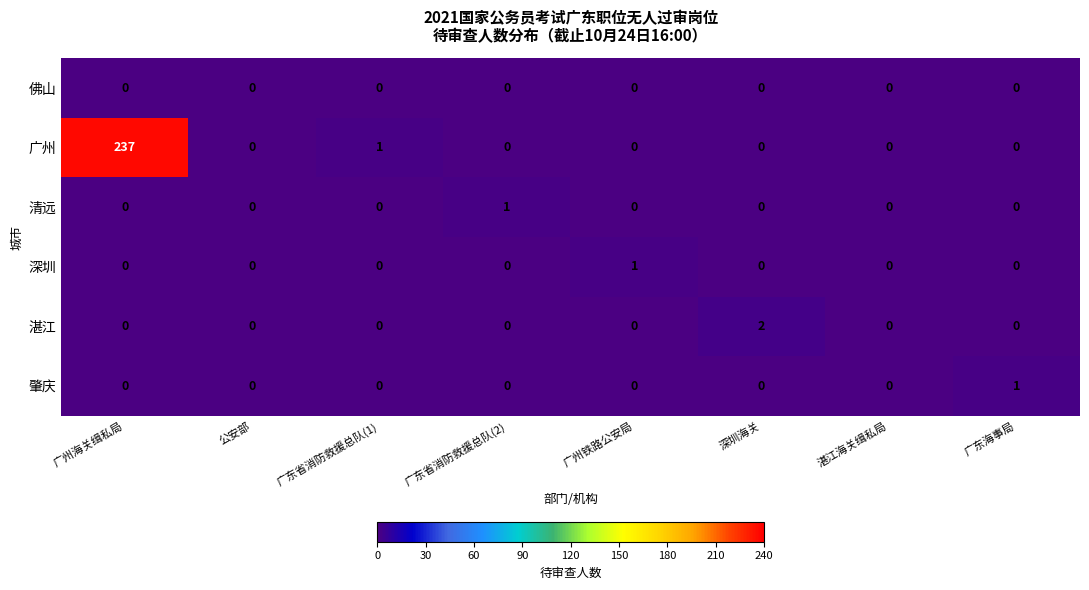

Which series changed the most between 广州海关缉私局 and 深圳海关?

广州